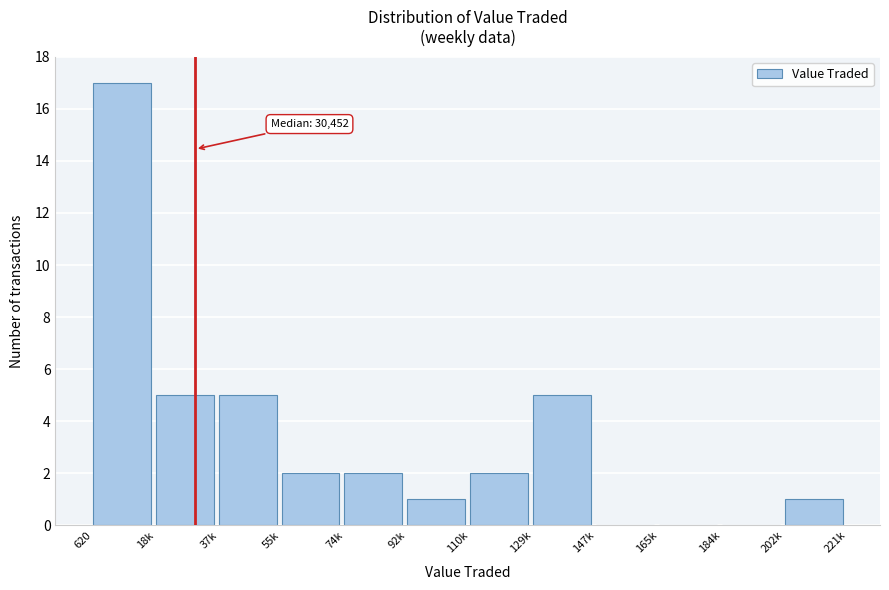

Reading right to left, extract all data points from this chart.

202k=1	184k=0	165k=0	147k=0	129k=5	110k=2	92k=1	74k=2	55k=2	37k=5	18k=5	620=17